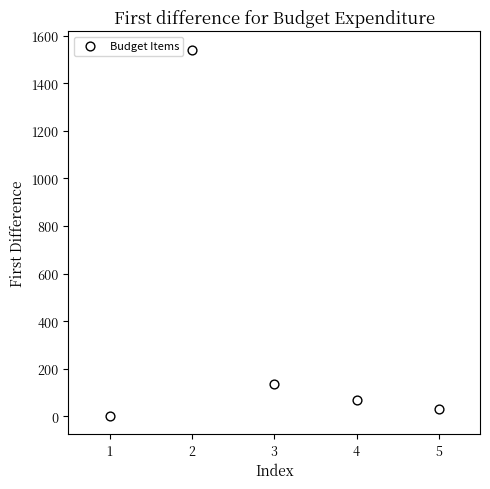

What Y value in the scatter plot is closest to 772?

135.6